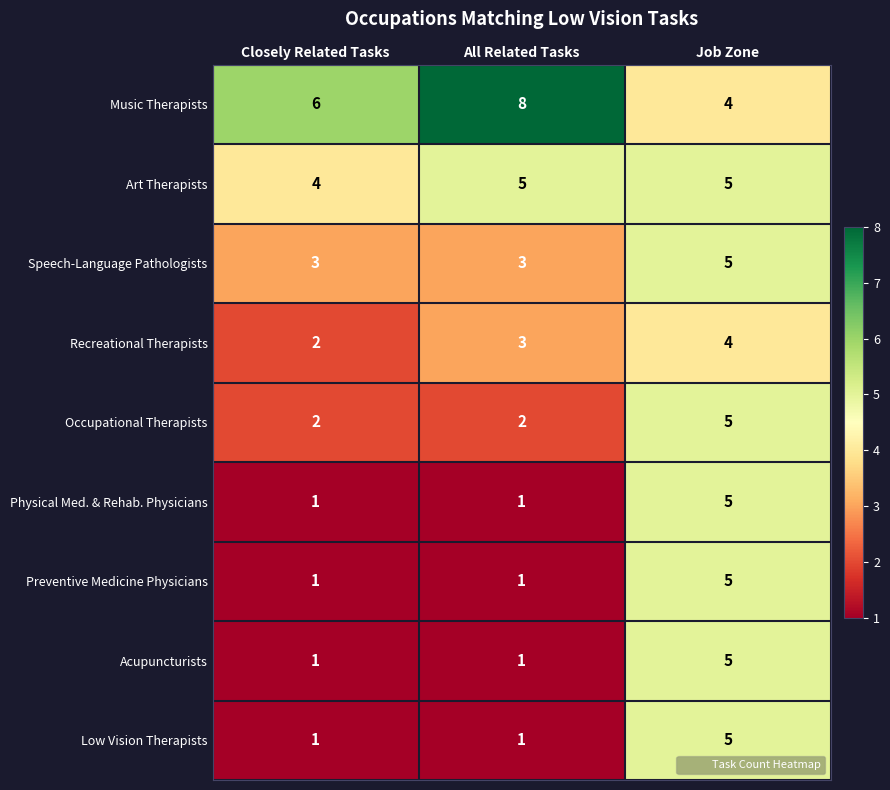

What is the difference between the Physical Med. & Rehab. Physicians values at Job Zone and Closely Related Tasks?

4